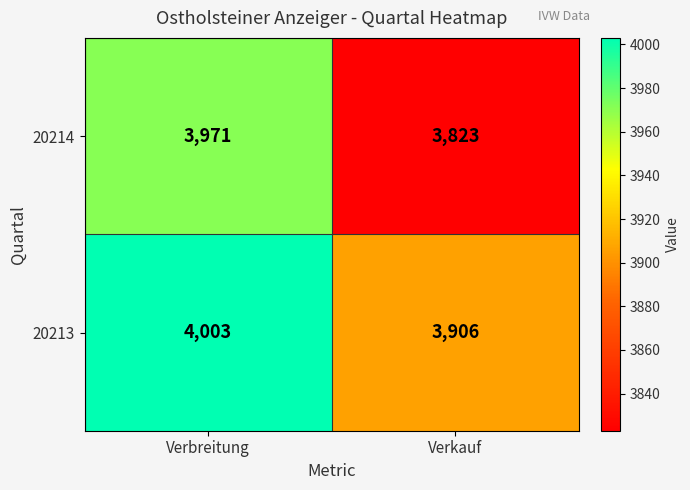

What is the greatest value displayed?

4003